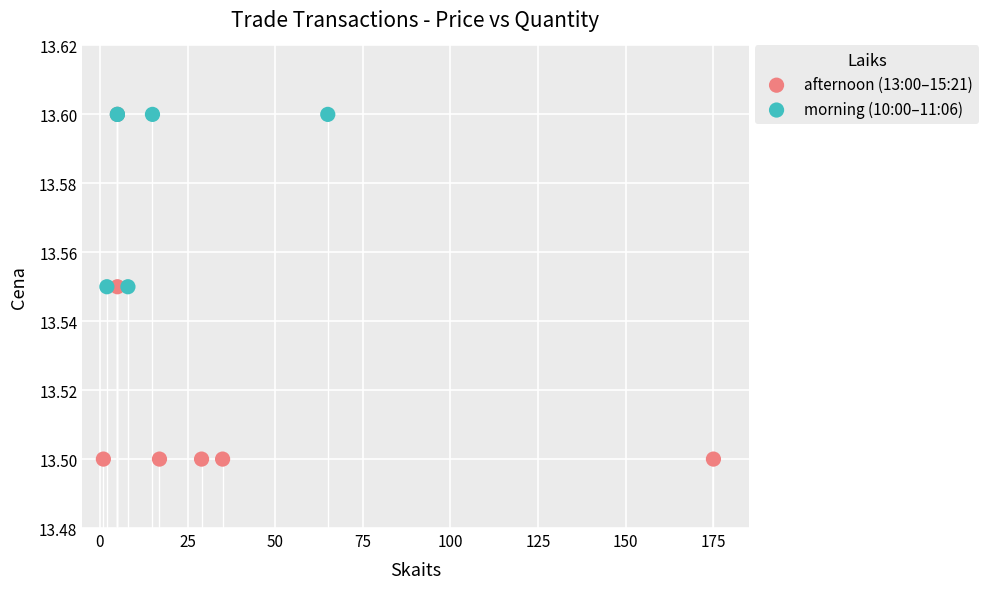

Which series has the widest spread of Y values?

afternoon (13:00–15:21)